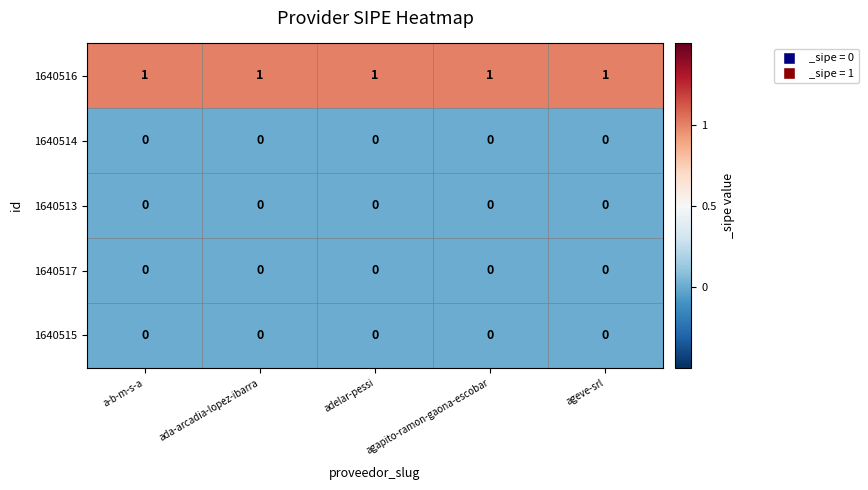

True or false: 1640514 has a value of 0 at a-b-m-s-a.

True